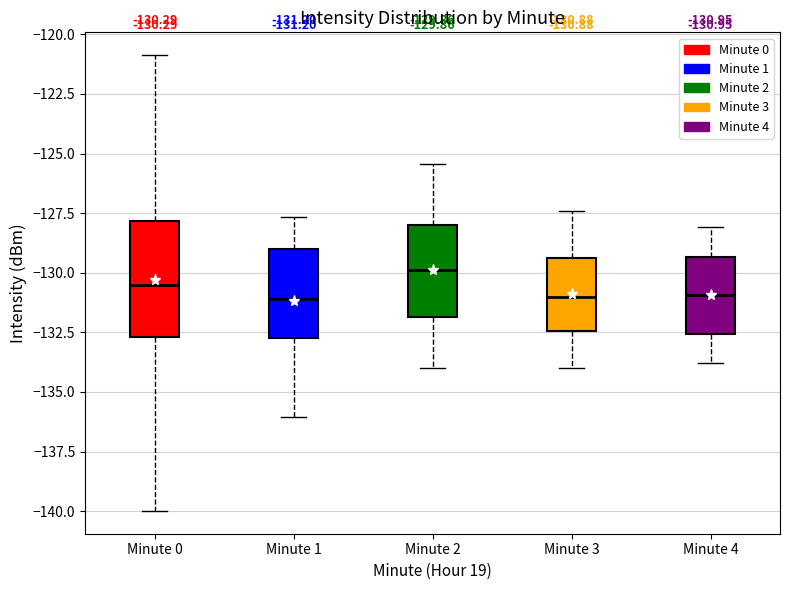

Which box is the tallest, from its lower edge to its upper edge?

Minute 0